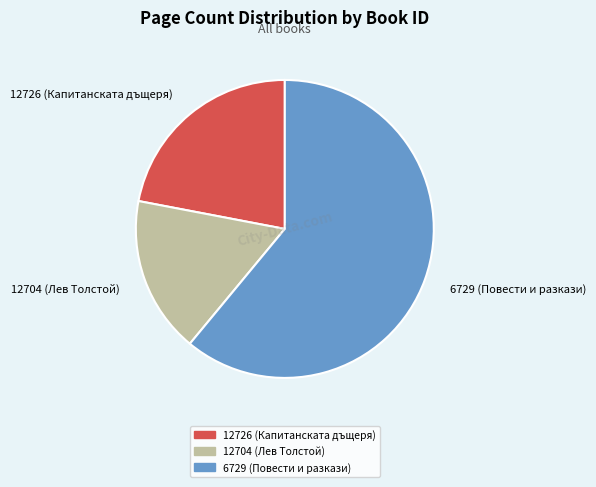

Is there any slice that represents more than half of the pie?

Yes